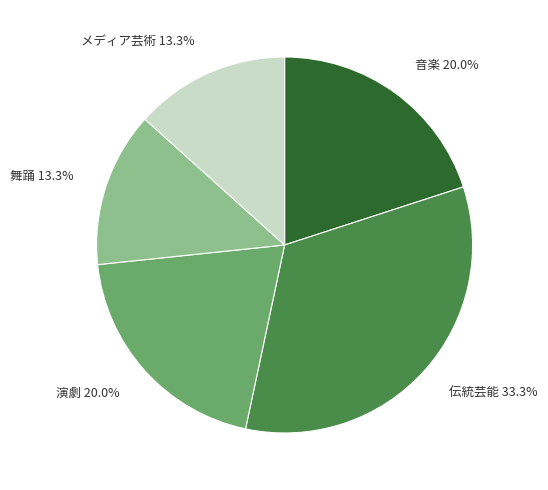

What is the ratio of the value at 演劇 20.0% to the value at 音楽 20.0%?

1.0